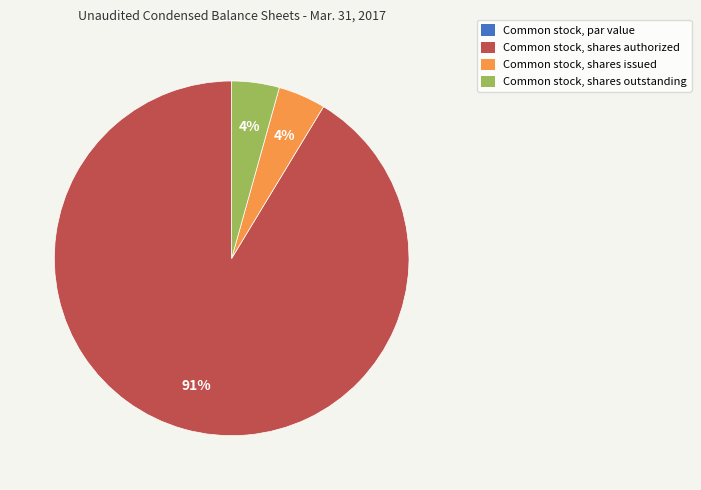

Which category has the biggest portion of the pie?

Common stock, shares authorized